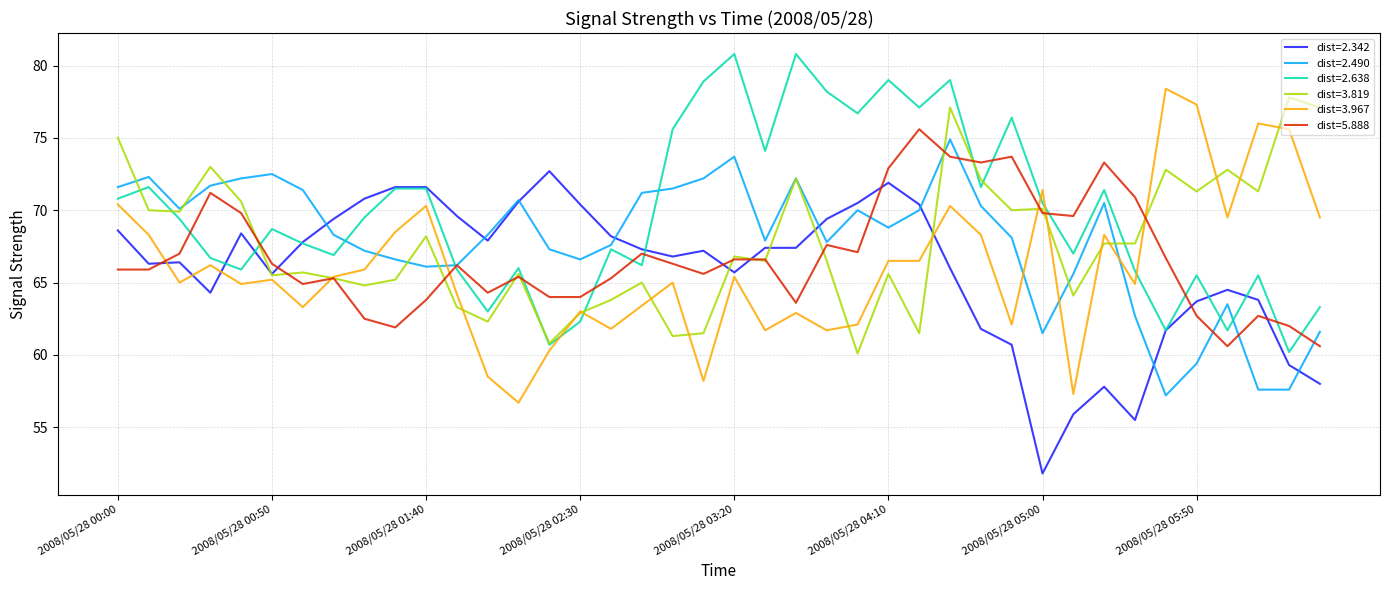

What is the minimum value for dist=3.967?

56.7